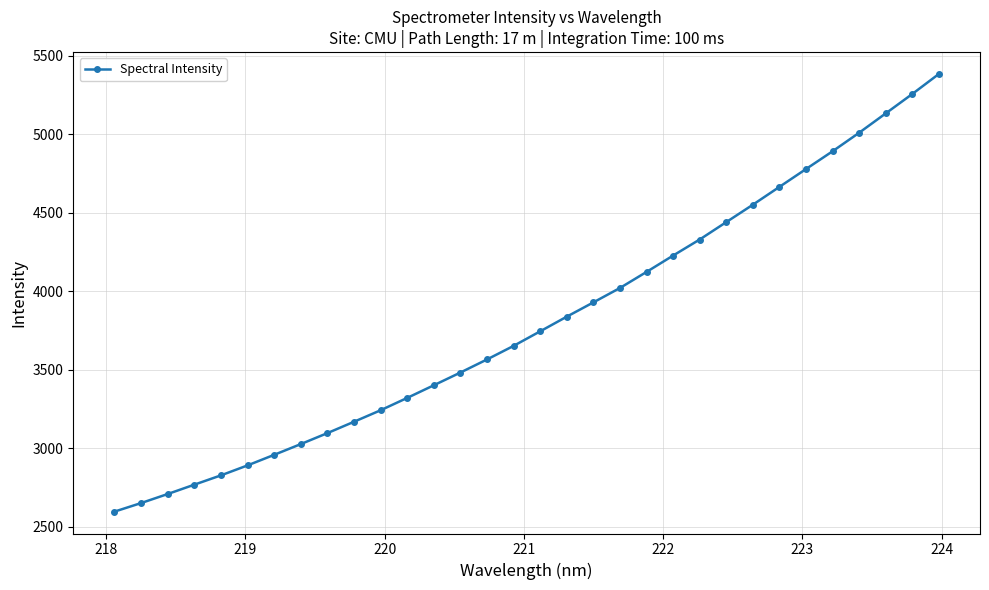

What is the value of the 29th point from the left?

5009.1